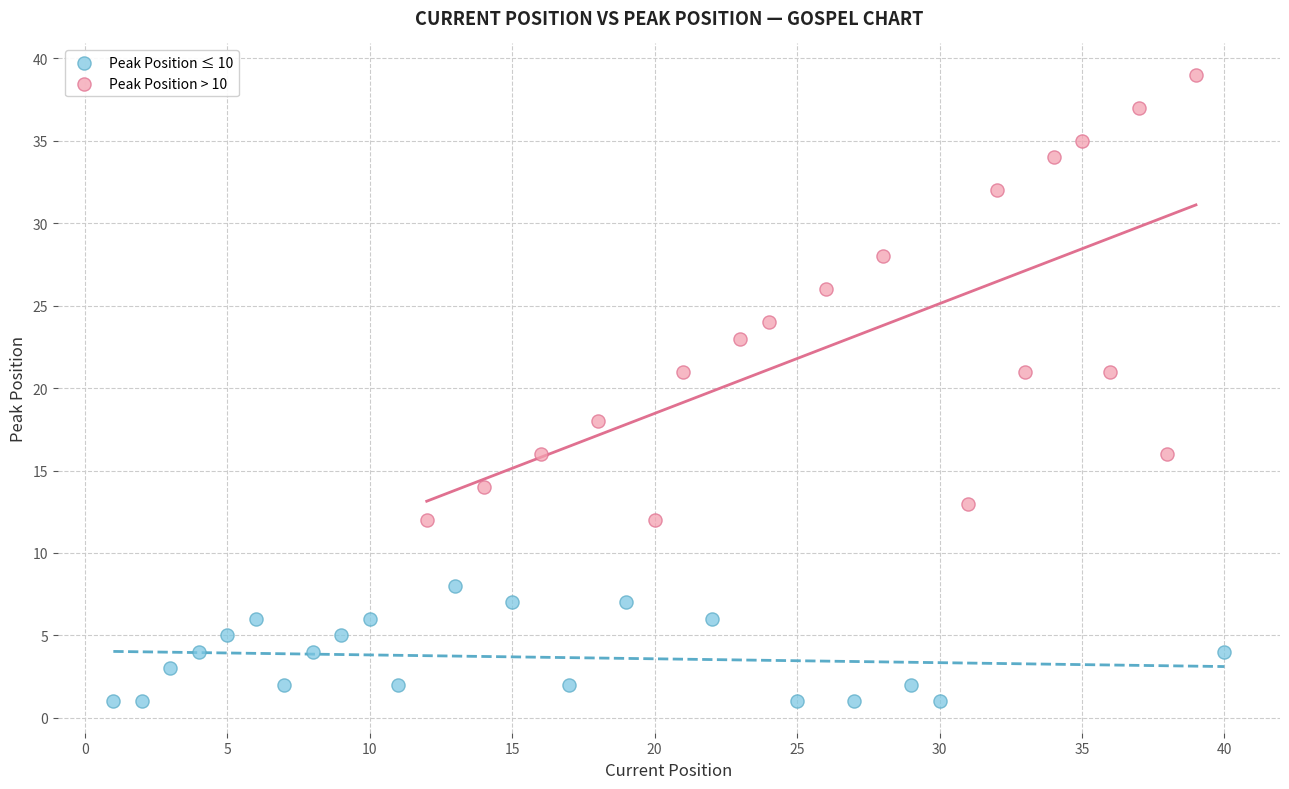

Which series has the widest spread of Y values?

Peak Position > 10